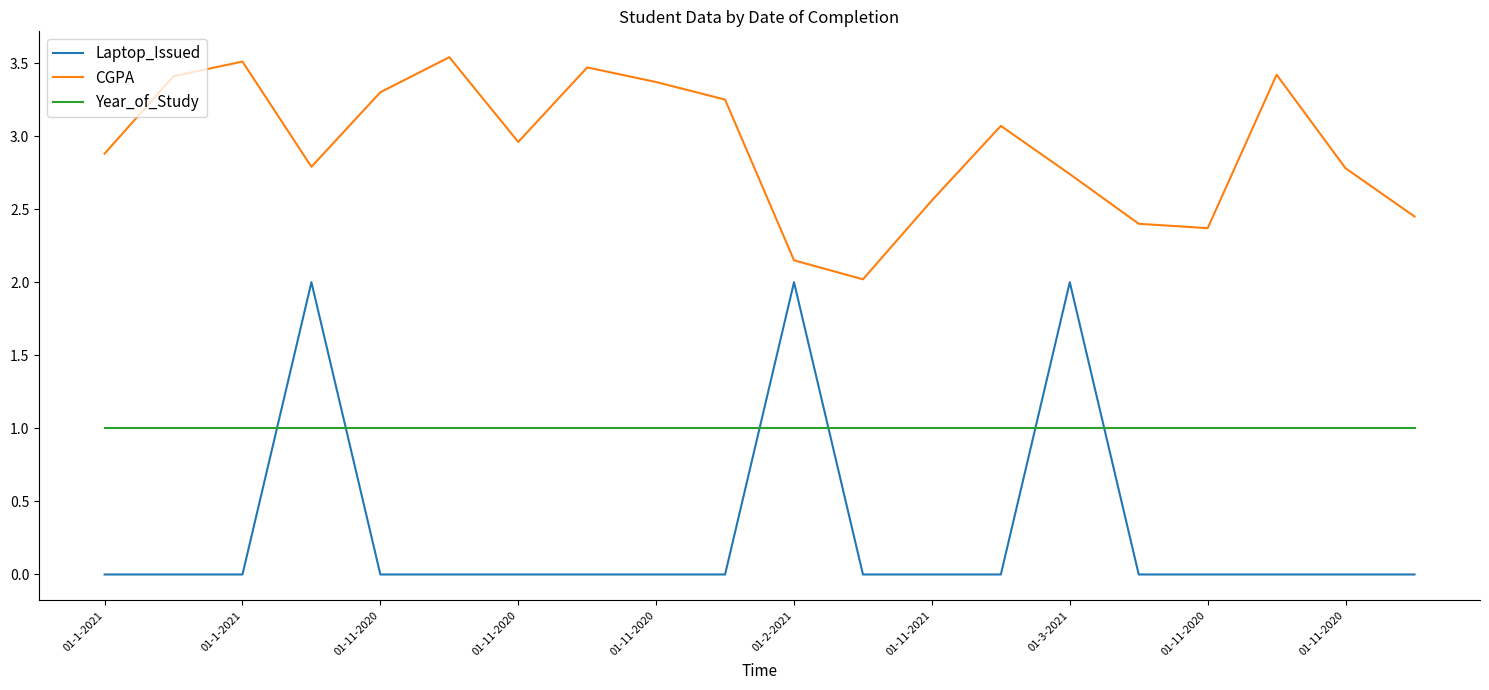

Which series has the widest spread of values?

Laptop_Issued